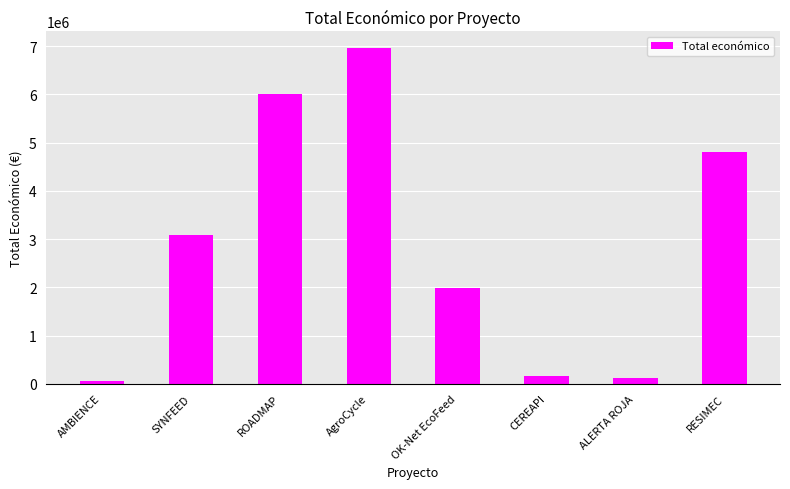

Reading left to right, transcribe all the data shown in this chart.

50000	3079962	5999753	6960293	1990368	150000	120000	4805923